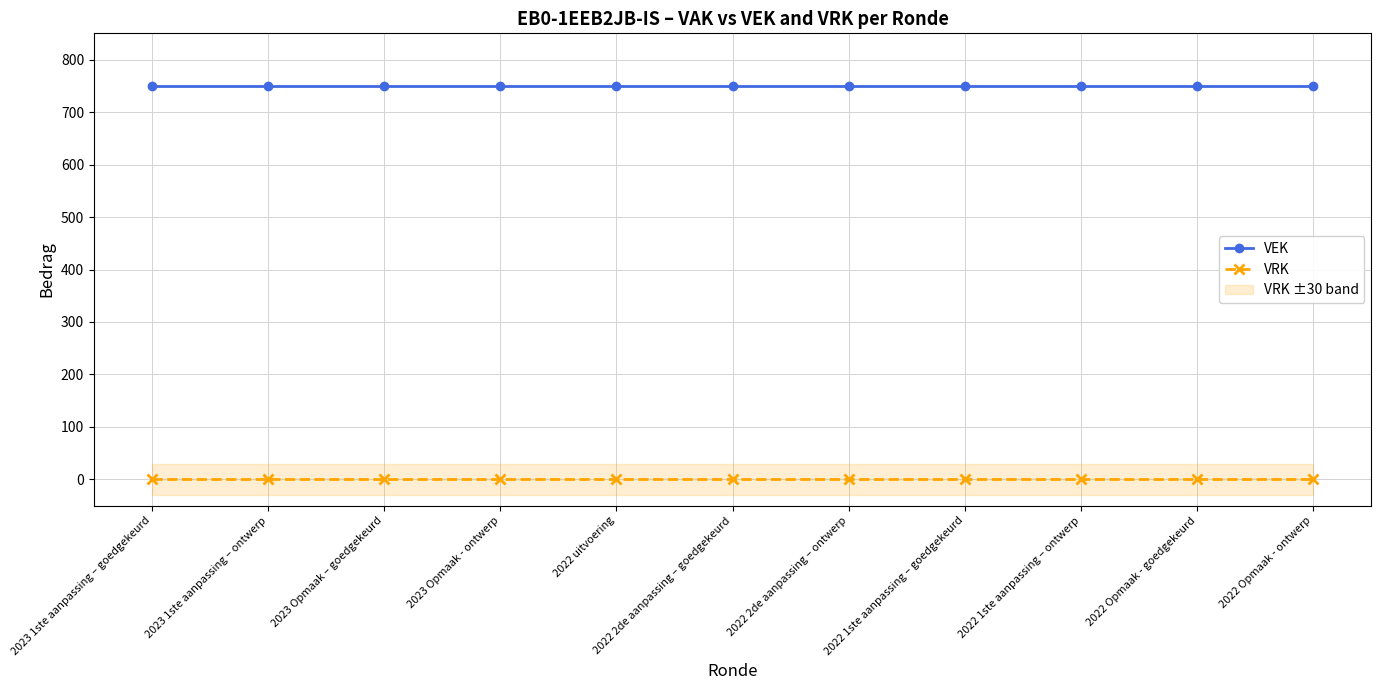

Is this an area chart (filled region under the line)?

No